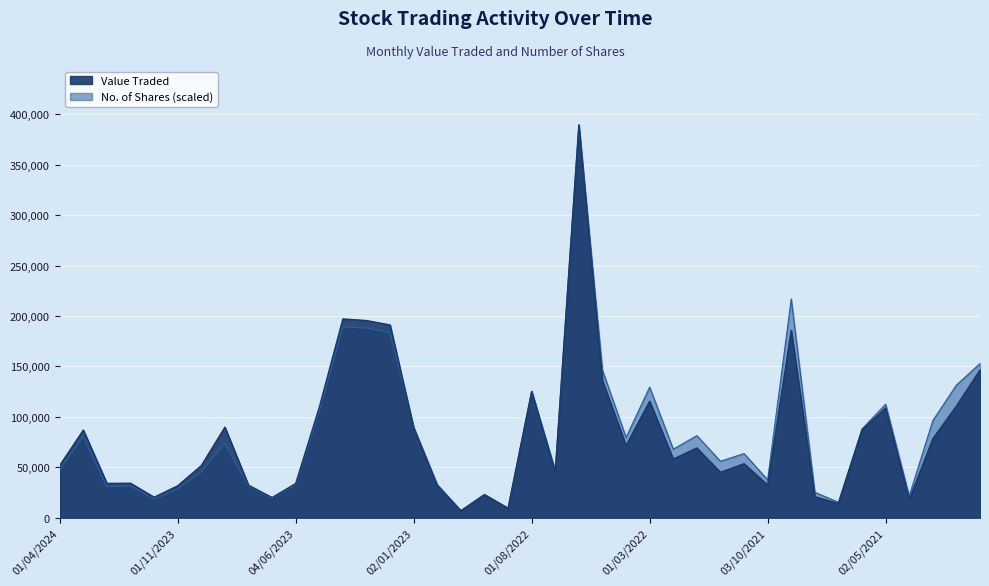

What are all the series names shown in the legend?

Value Traded, No. of Shares